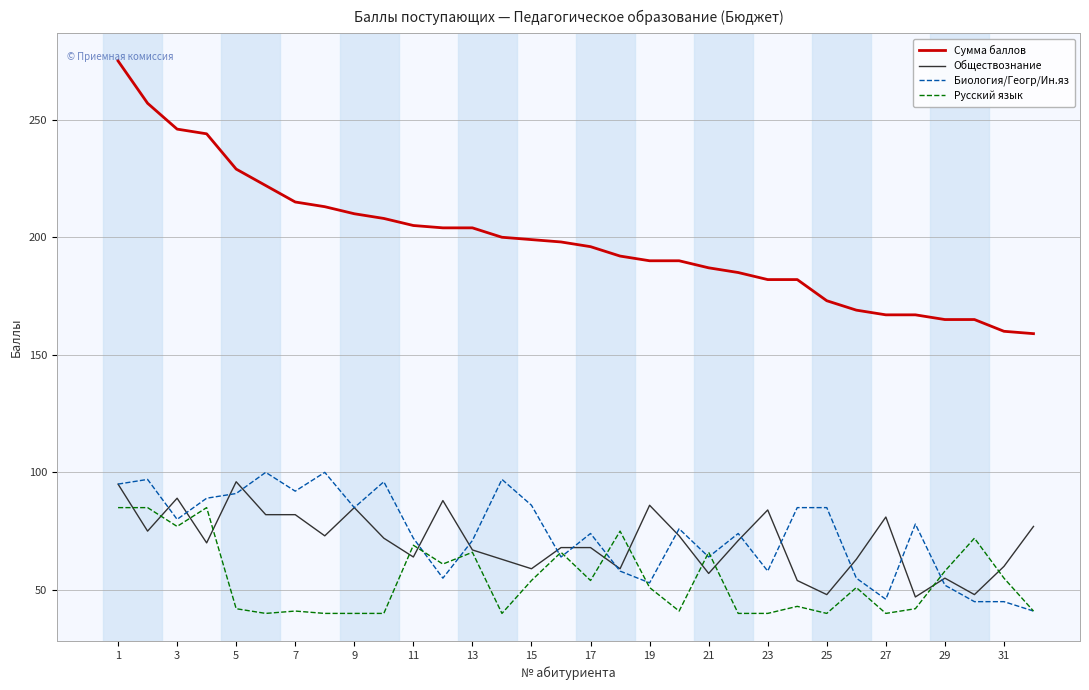

True or false: Сумма баллов and Обществознание cross at least once.

False